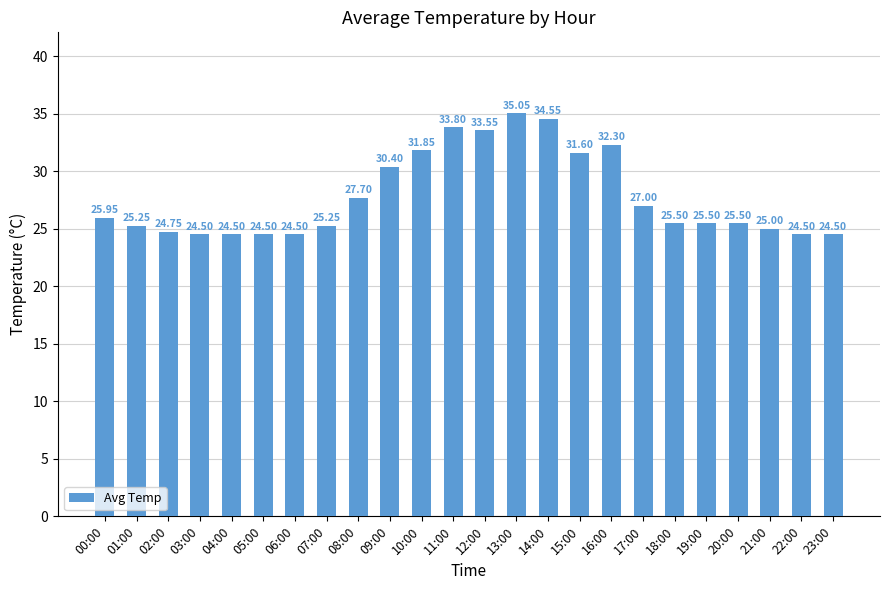

What is the smallest value displayed?

24.5